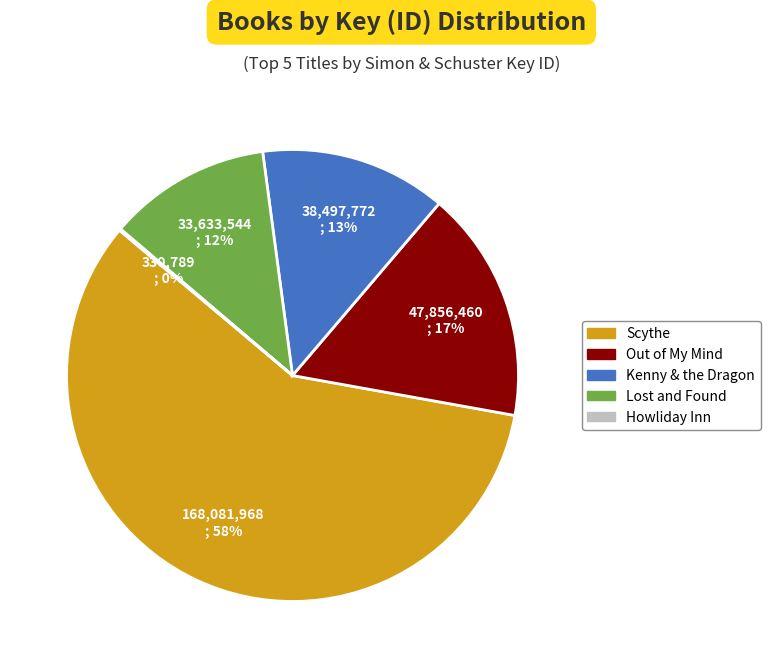

Which slice is the largest?

Scythe